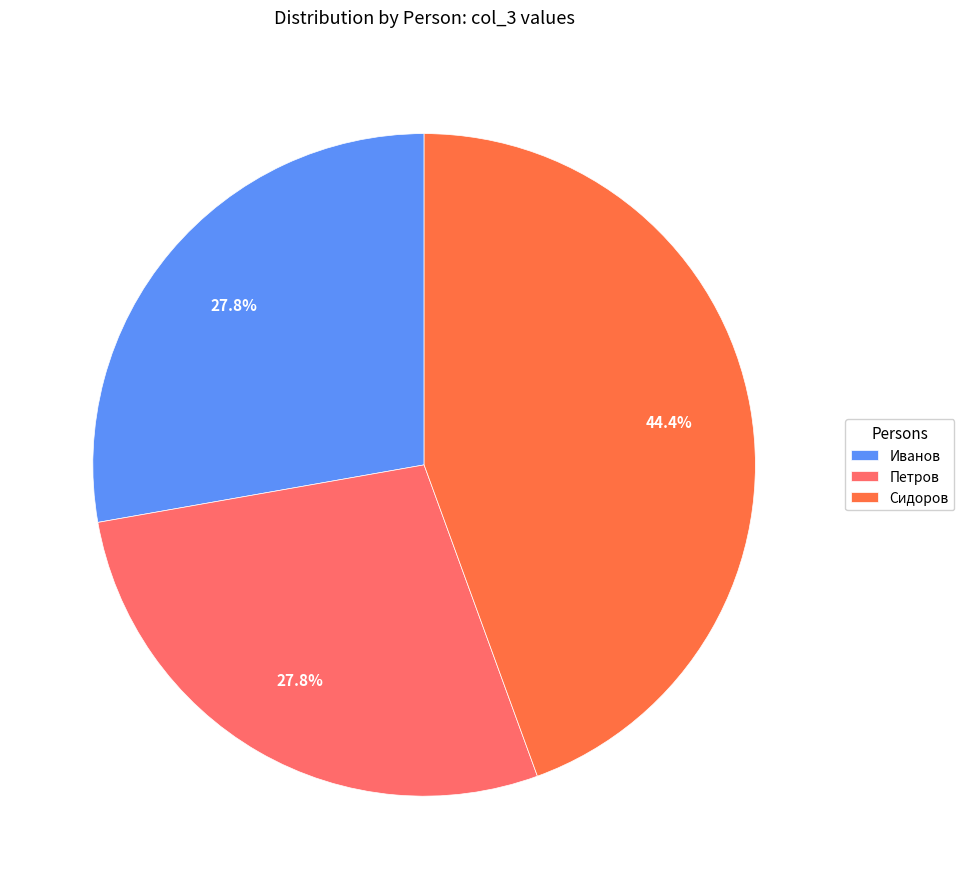

Combined, what portion of the pie is Сидоров and Петров?

72.2%